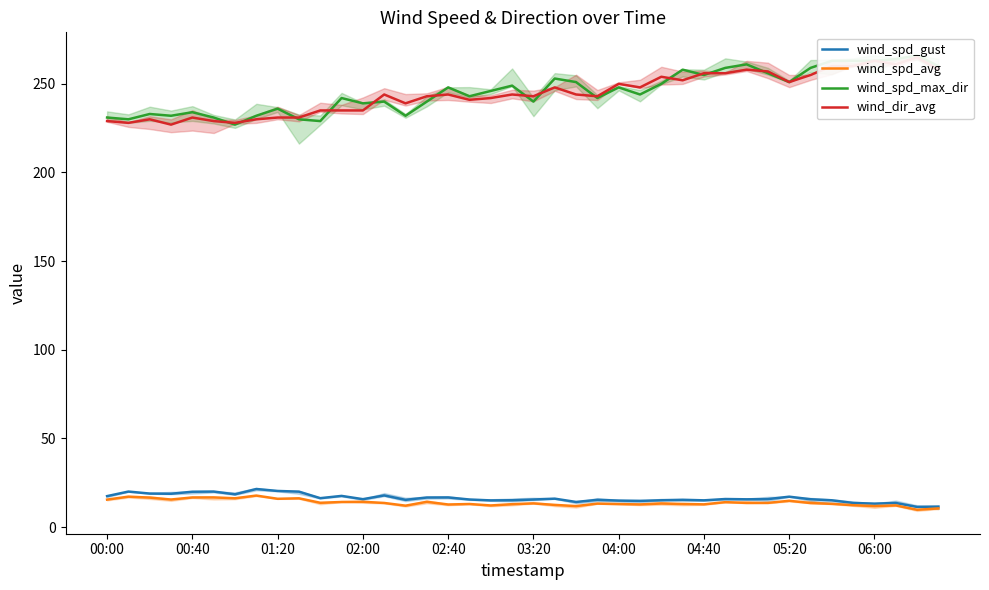

Does the chart have visible grid lines?

No